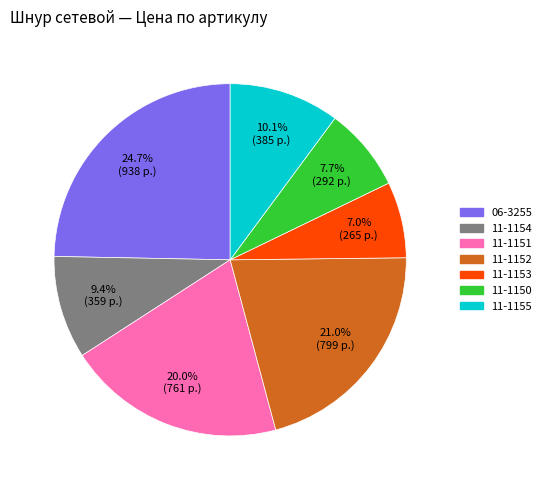

To the nearest percent, what is the difference between the largest and smallest slice percentages?

18%